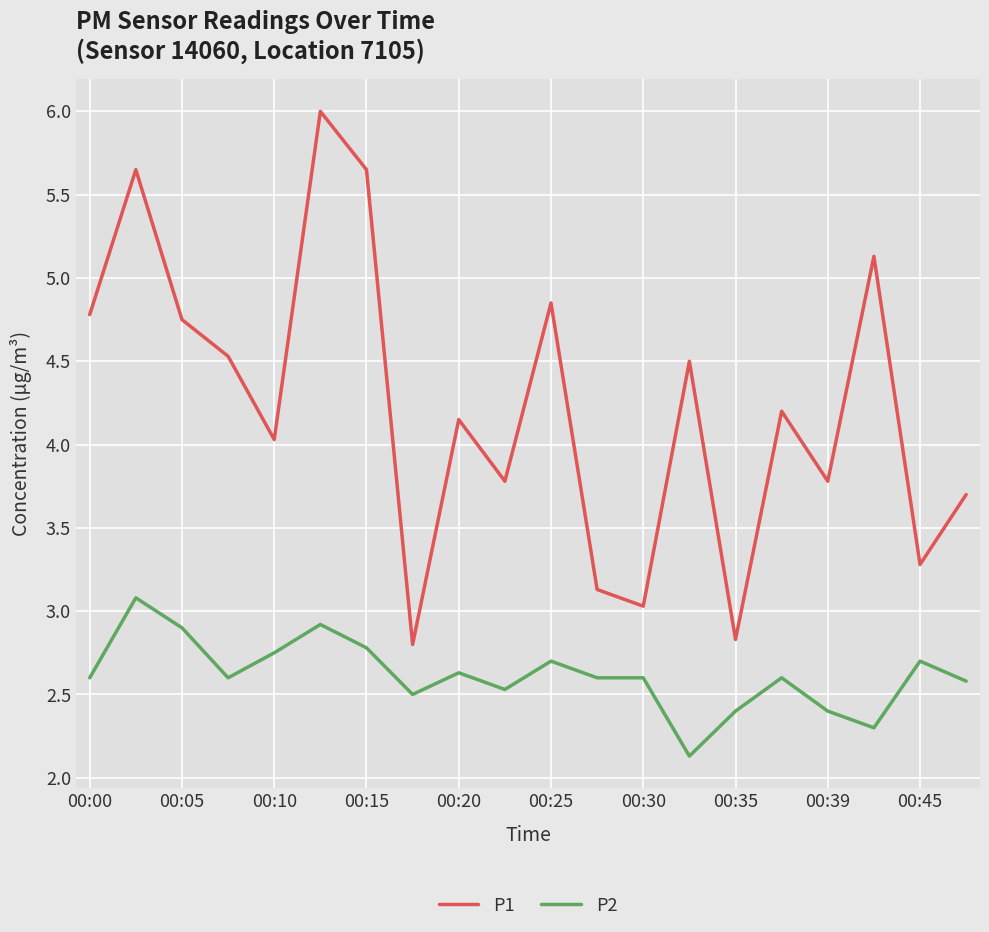

Which series has the widest spread of values?

P1